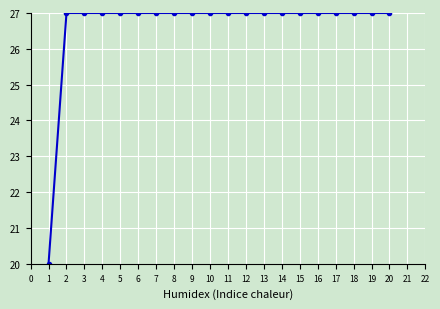

What is the minimum value shown in the chart?

20.0